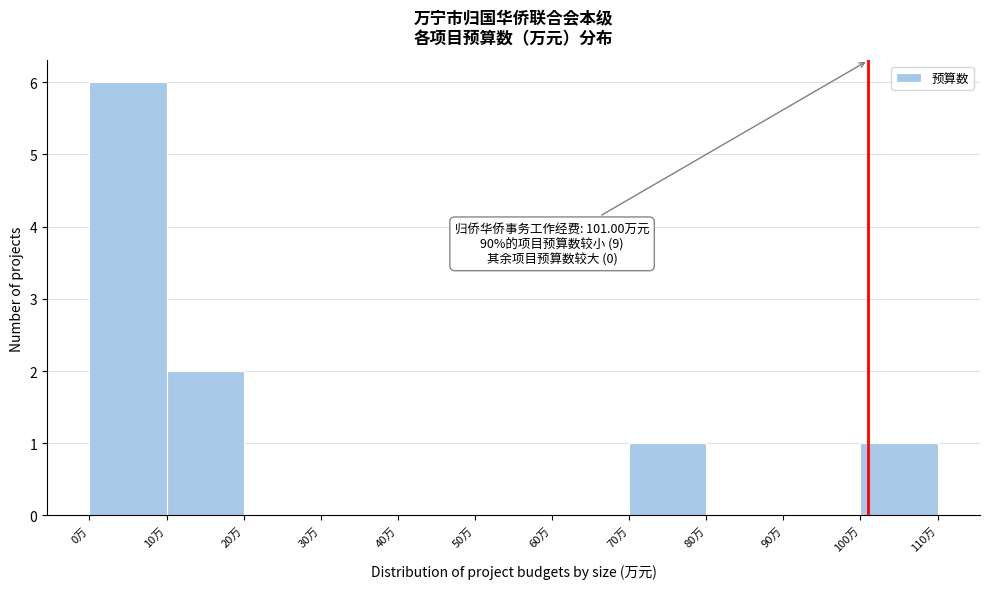

Over which range of the x-axis is the bar tallest?

0 to 10